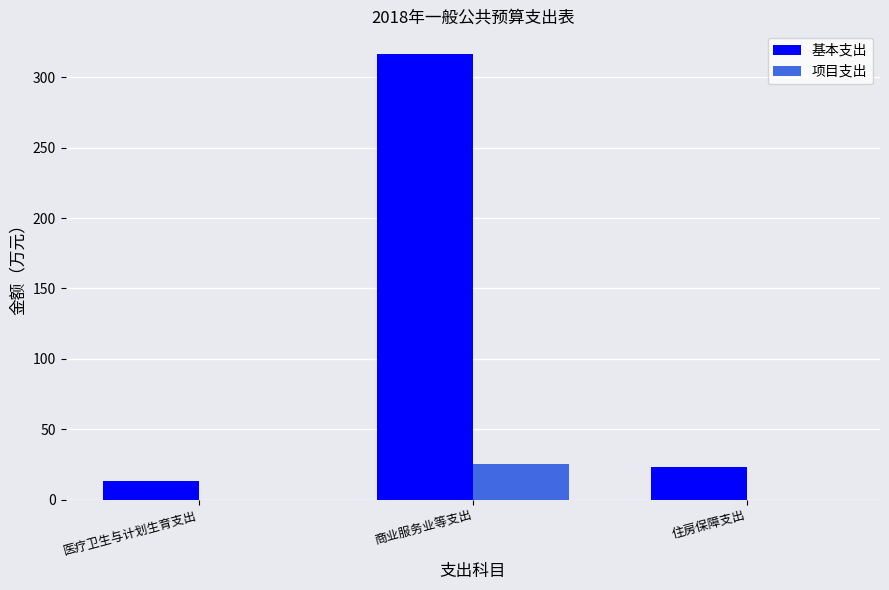

What is the sum of the 项目支出 values at 商业服务业等支出 and 住房保障支出?

25.1